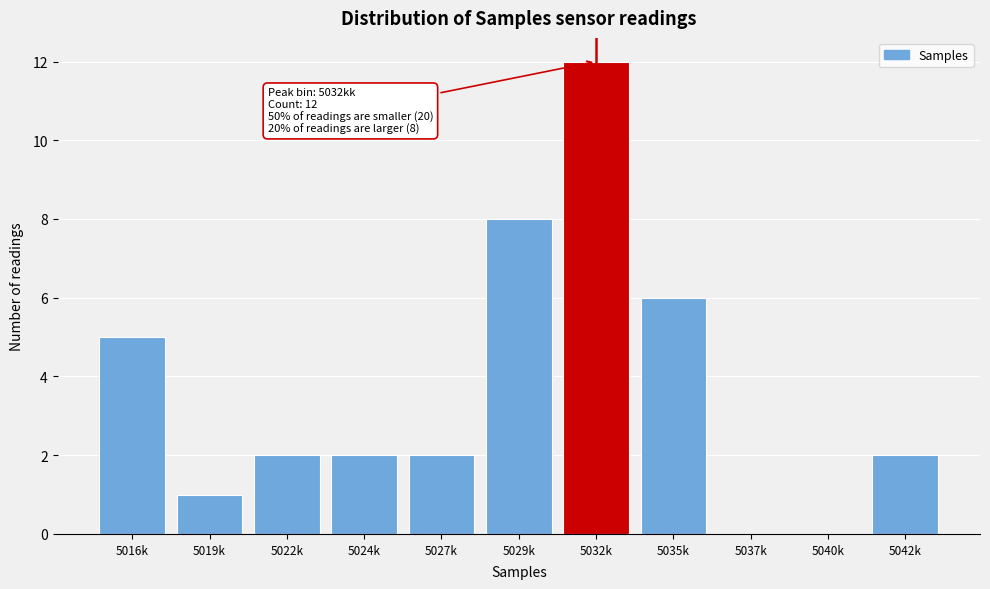

Reading right to left, list all the values displayed in this chart.

5042k=2	5040k=0	5037k=0	5035k=6	5032k=12	5029k=8	5027k=2	5024k=2	5022k=2	5019k=1	5016k=5